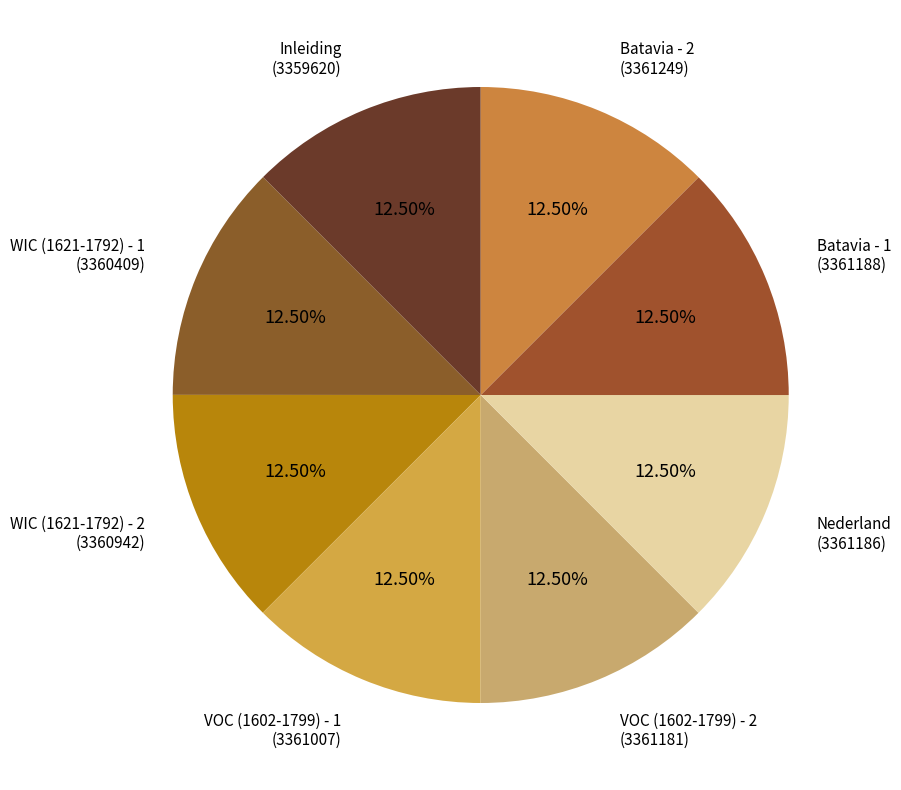

How many segments does this pie chart have?

8